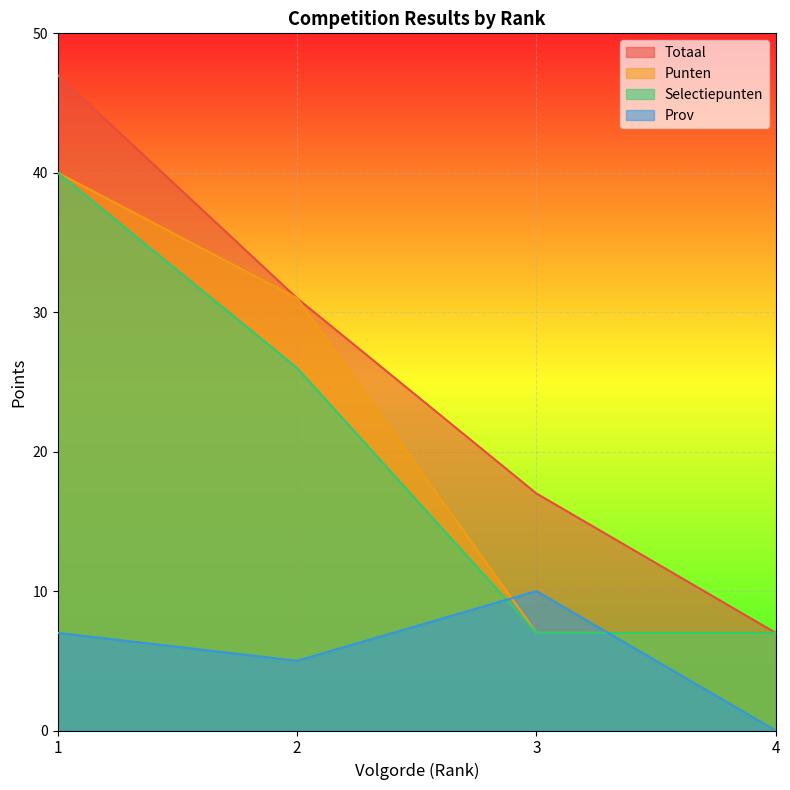

Reading left to right, what are all the values shown in this chart?

Totaal: 1=47	2=31	3=17	4=7
Punten: 1=40	2=31	3=7	4=7
Selectiepunten: 1=40	2=26	3=7	4=7
Prov: 1=7	2=5	3=10	4=0